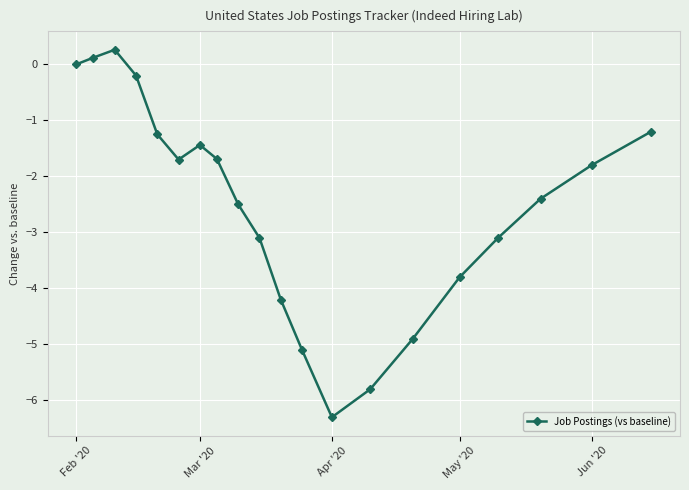

What is the average value?

-2.5